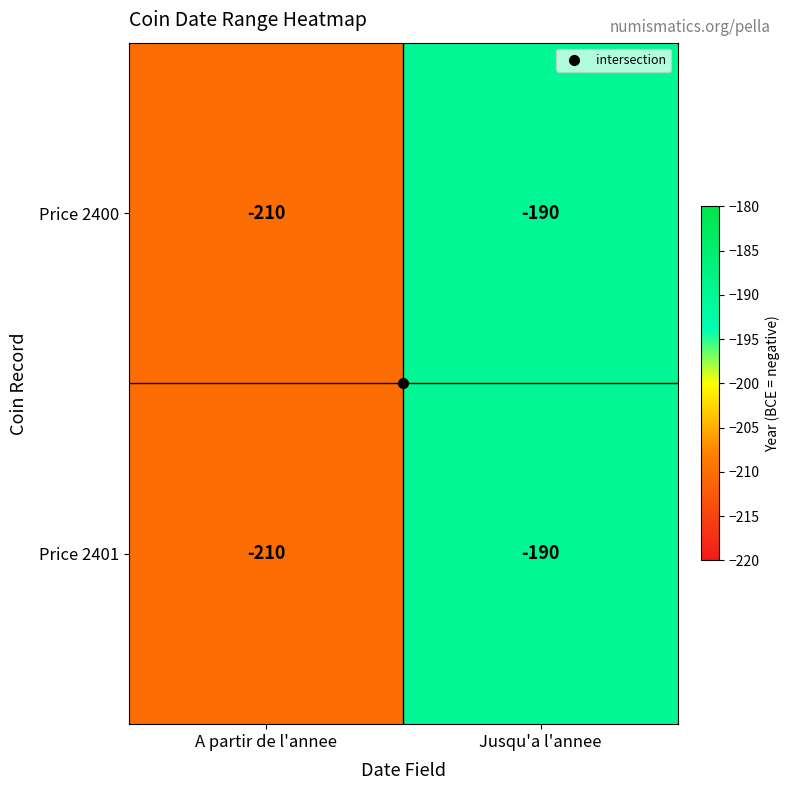

True or false: Price 2401 has a value of -358 at A partir de l'annee.

False